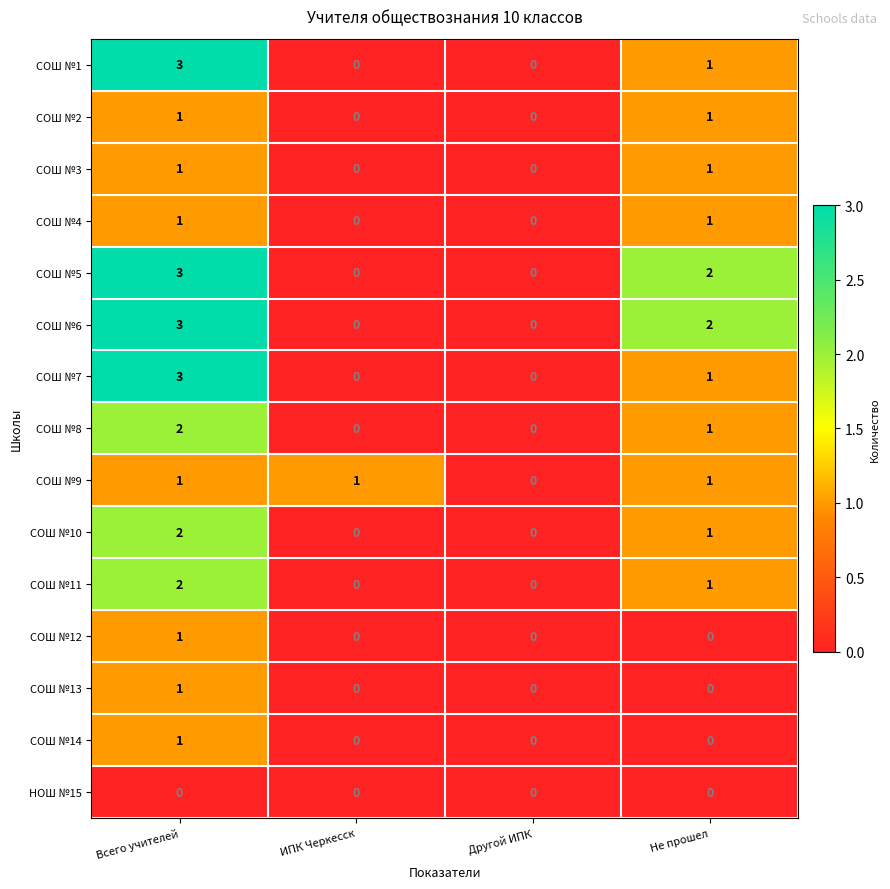

What is the sum of the СОШ №5 values at Всего учителей and Другой ИПК?

3